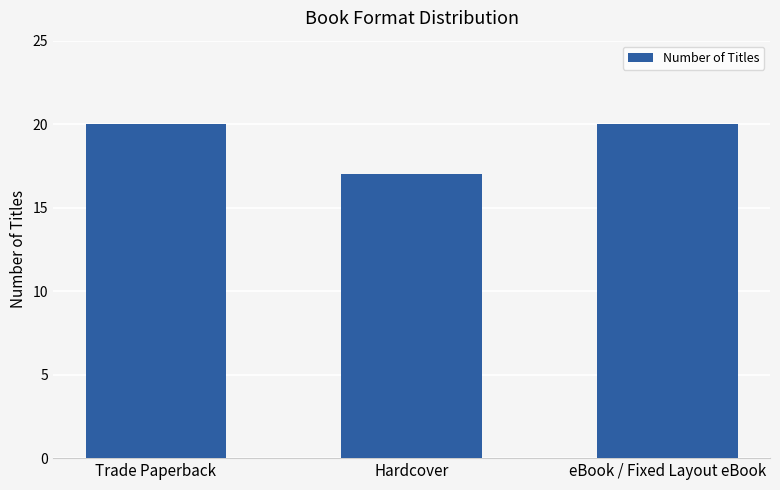

How many data points are less than 20?

1